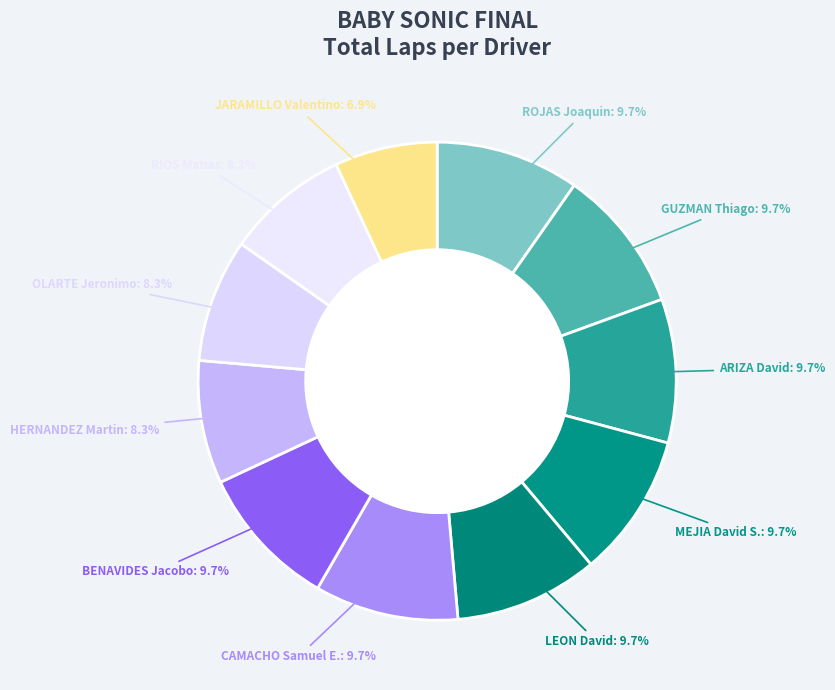

Does ARIZA David account for over 50% of the chart?

No